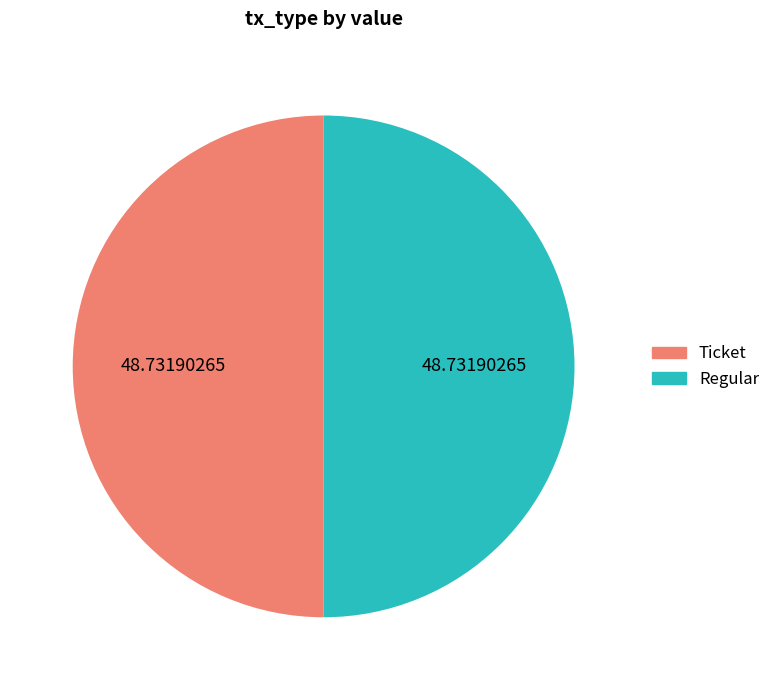

Approximately how many times larger is the value at Ticket compared to Regular?

1.0